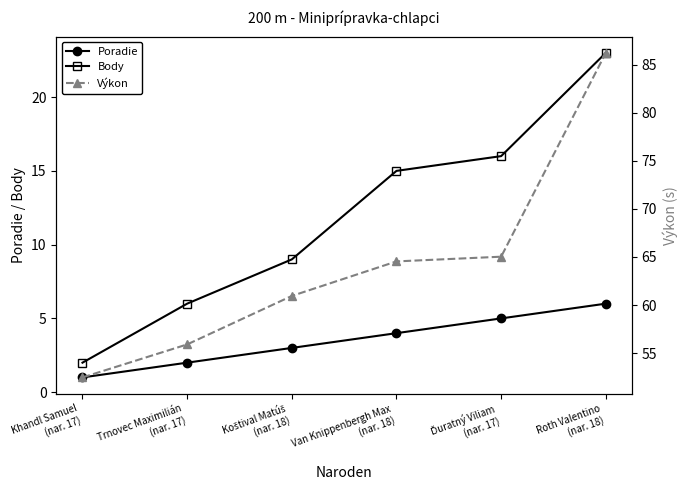

Which series has the widest spread of values?

Výkon